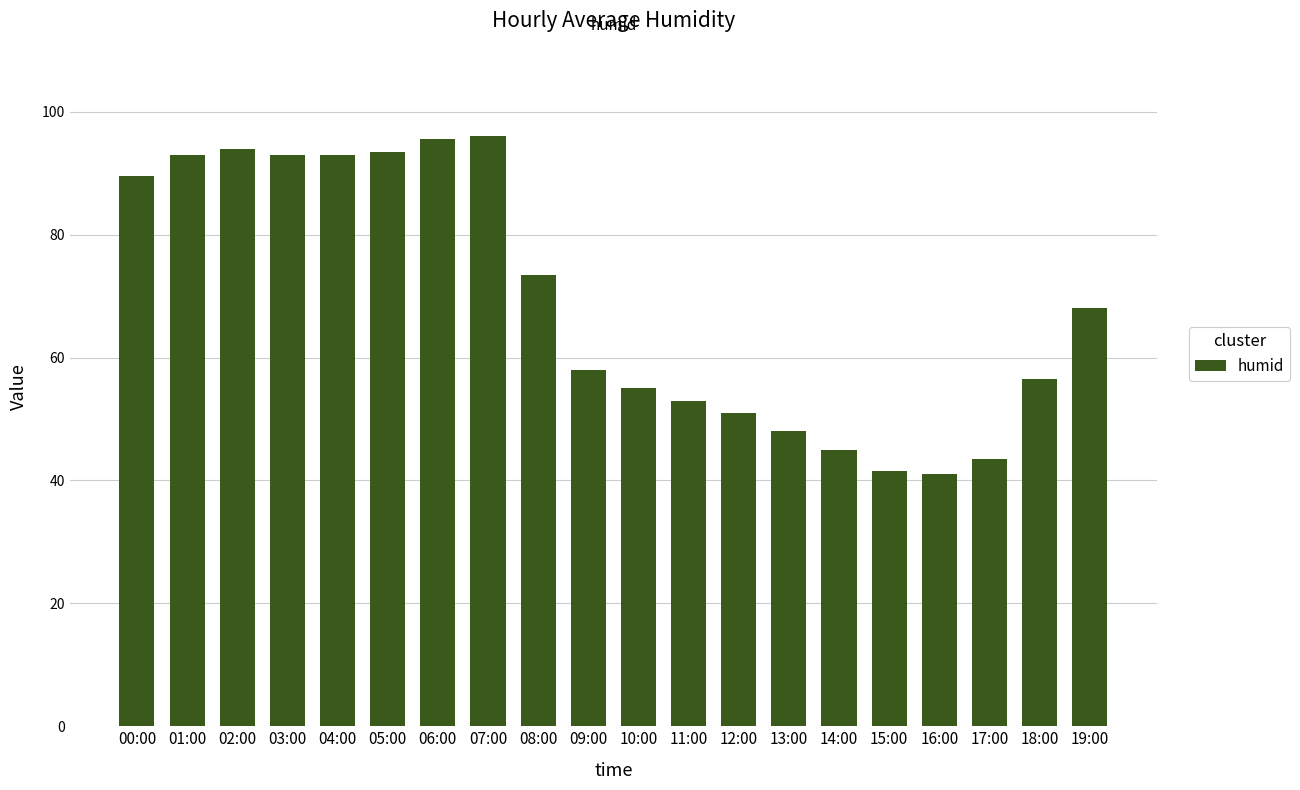

What is the difference between the second highest and second lowest values?

54.0